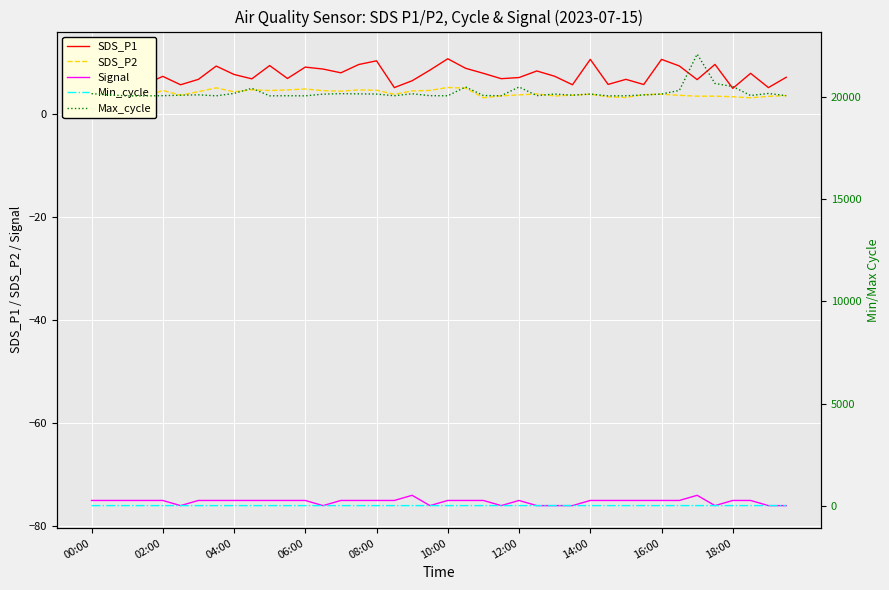

Reading left to right, what are all the values shown in this chart?

SDS_P1: 8.1	6.8	11.7	5.8	7.4	5.8	6.8	9.4	7.8	6.9	9.5	7.0	9.2	8.8	8.1	9.7	10.4	5.2	6.5	8.6	10.8	8.9	8.0	6.9	7.2	8.4	7.4	5.8	10.7	5.8	6.8	5.8	10.7	9.4	6.8	9.7	5.0	8.0	5.2	7.2
SDS_P2: 4.5	4.4	3.9	3.4	4.7	3.7	4.4	5.2	4.4	4.8	4.6	4.8	4.9	4.6	4.5	4.8	4.7	3.9	4.5	4.7	5.2	5.1	3.2	3.6	3.8	4.0	3.6	3.7	3.9	3.4	3.3	3.8	3.9	3.7	3.5	3.5	3.4	3.2	3.5	3.6
Signal: -75.0	-75.0	-75.0	-75.0	-75.0	-76.0	-75.0	-75.0	-75.0	-75.0	-75.0	-75.0	-75.0	-76.0	-75.0	-75.0	-75.0	-75.0	-74.0	-76.0	-75.0	-75.0	-75.0	-76.0	-75.0	-76.0	-76.0	-76.0	-75.0	-75.0	-75.0	-75.0	-75.0	-75.0	-74.0	-76.0	-75.0	-75.0	-76.0	-76.0
Min_cycle: 27.0	27.0	27.0	27.0	27.0	27.0	27.0	27.0	27.0	27.0	27.0	27.0	27.0	27.0	27.0	27.0	27.0	27.0	27.0	27.0	27.0	27.0	28.0	28.0	28.0	27.0	28.0	28.0	27.0	27.0	27.0	28.0	27.0	28.0	28.0	28.0	27.0	28.0	28.0	28.0
Max_cycle: 20149.0	20092.0	20039.0	20040.0	20050.0	20074.0	20092.0	20043.0	20160.0	20410.0	20043.0	20047.0	20042.0	20126.0	20149.0	20139.0	20129.0	20048.0	20144.0	20050.0	20047.0	20476.0	20058.0	20047.0	20475.0	20054.0	20130.0	20074.0	20130.0	20040.0	20046.0	20085.0	20130.0	20307.0	22080.0	20647.0	20497.0	20058.0	20159.0	20050.0